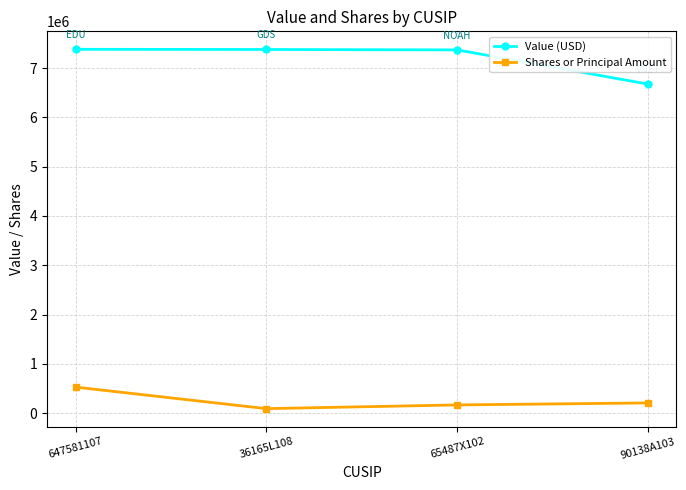

The value of Value (USD) at 65487X102 is 7370000. True or false?

True